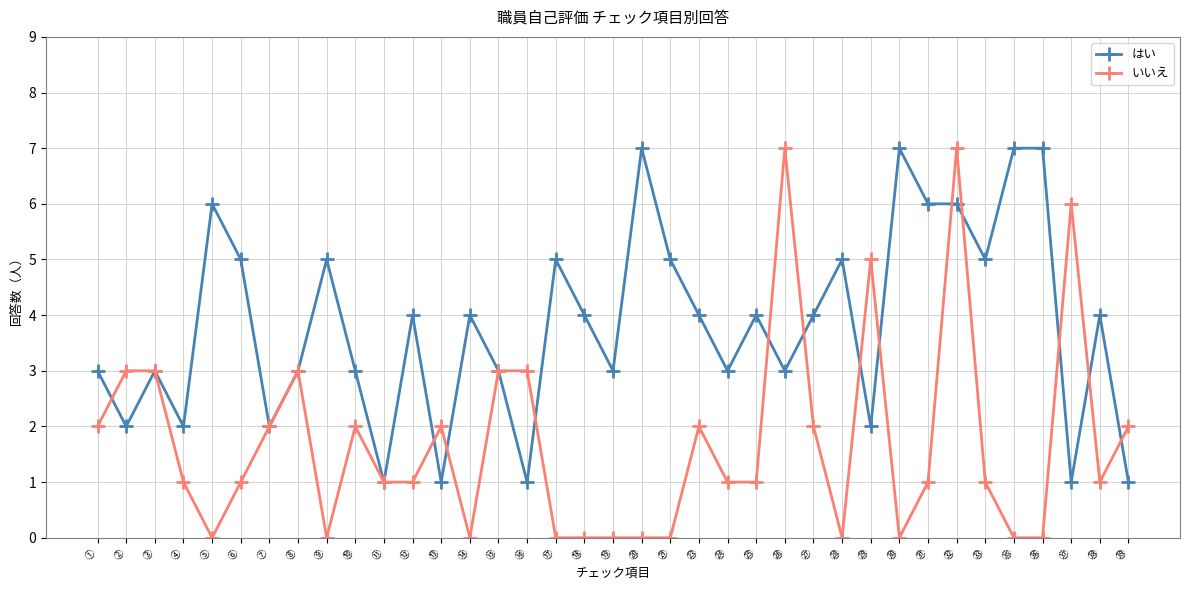

List the series in order of their overall mean, lowest first.

いいえ, はい